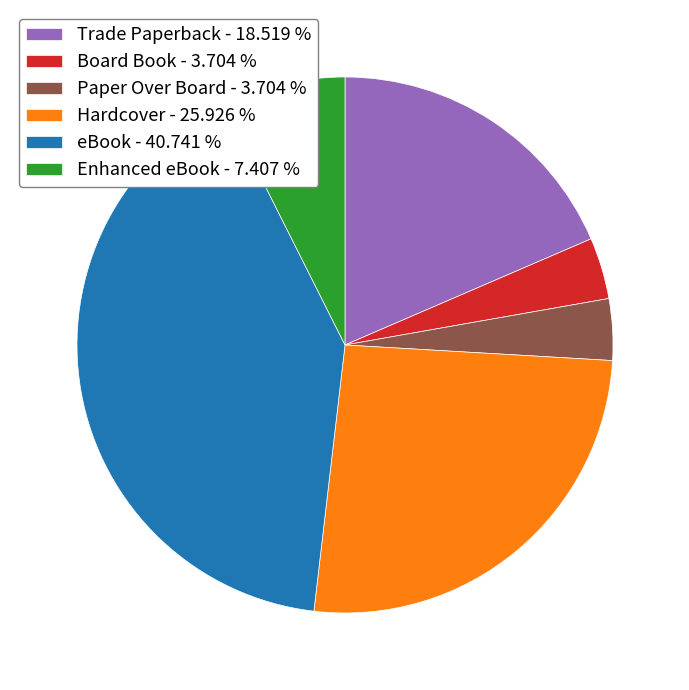

Which slice is the largest?

eBook